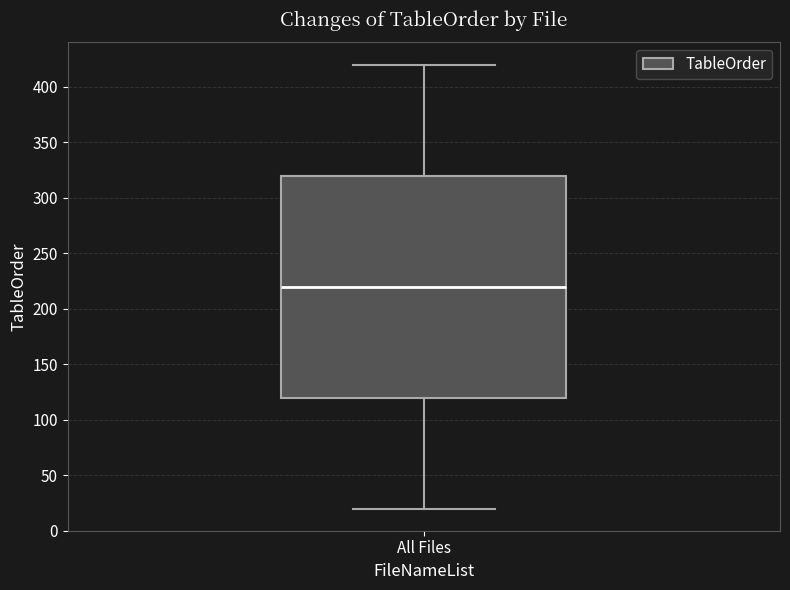

Read this box plot against the y-axis: the position of the median line, the range covered by the box, and the ends of both whiskers. The values are not printed on the chart, so give them approximately, as read against the axis.

median 220, box 120 to 320, whiskers 20 to 420